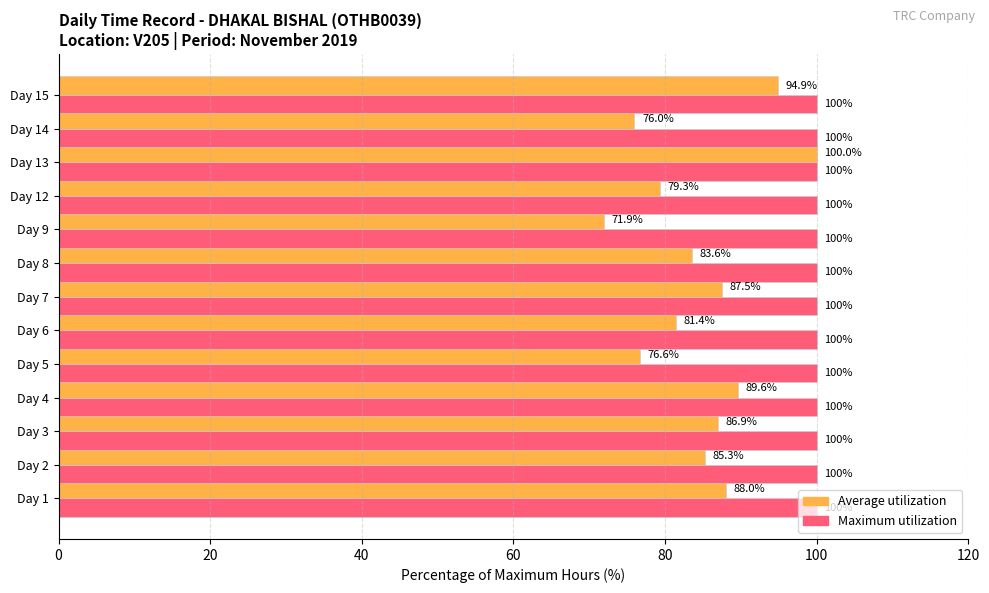

What is the greatest value displayed?

100.0